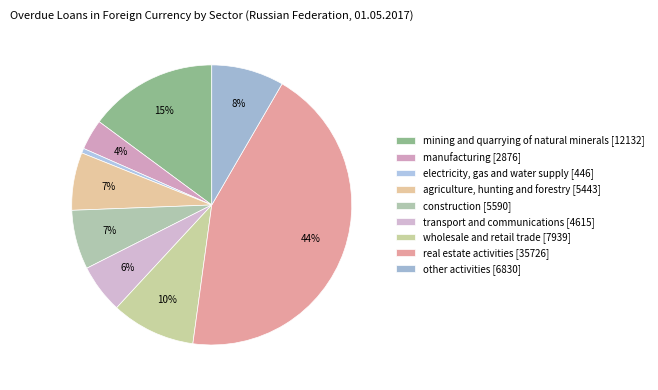

Does transport and communications account for over 50% of the chart?

No